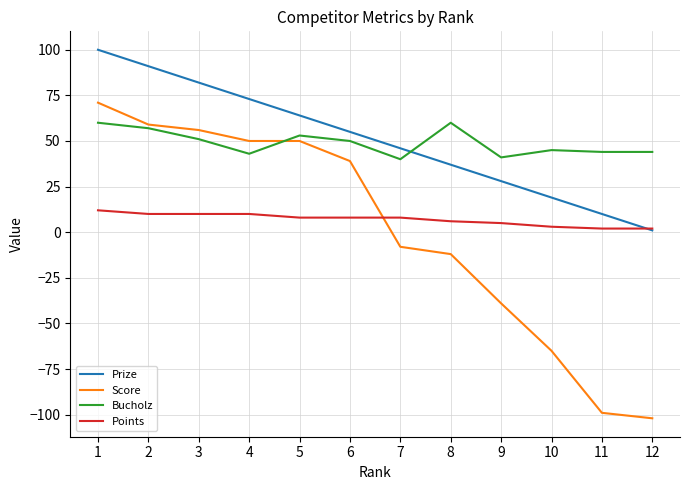

Between 3 and 11, which series saw the biggest shift?

Score